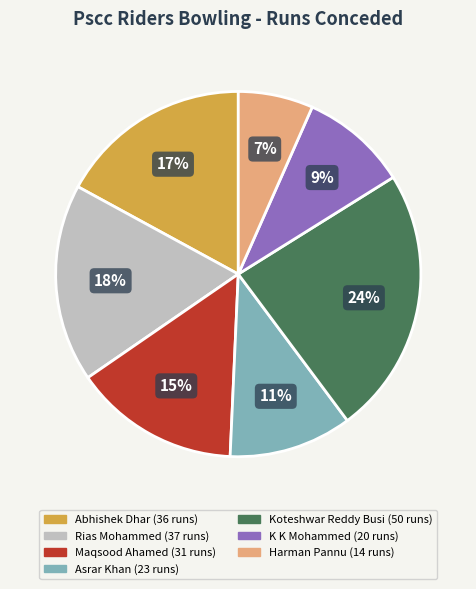

To the nearest percent, what is the difference between the largest and smallest slice percentages?

17%